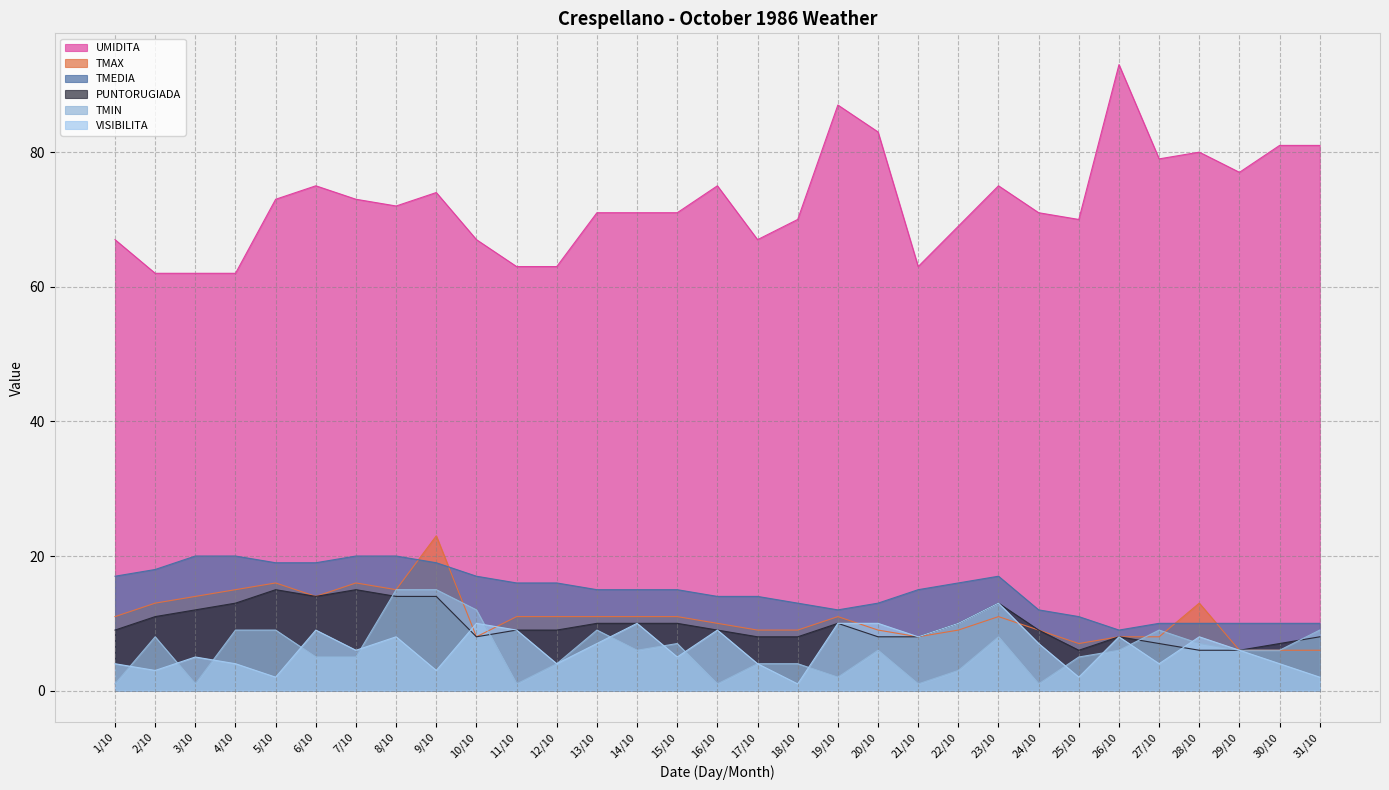

At which category does the chart reach its minimum across all series?

1/10